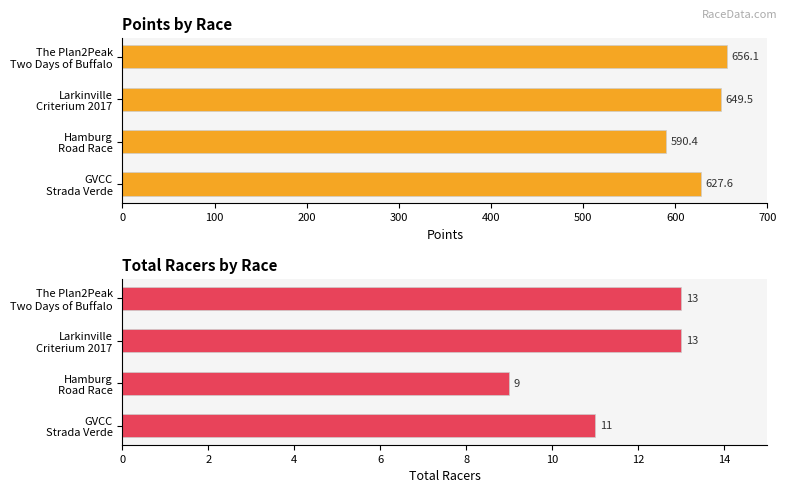

What is the smallest value displayed?

9.0